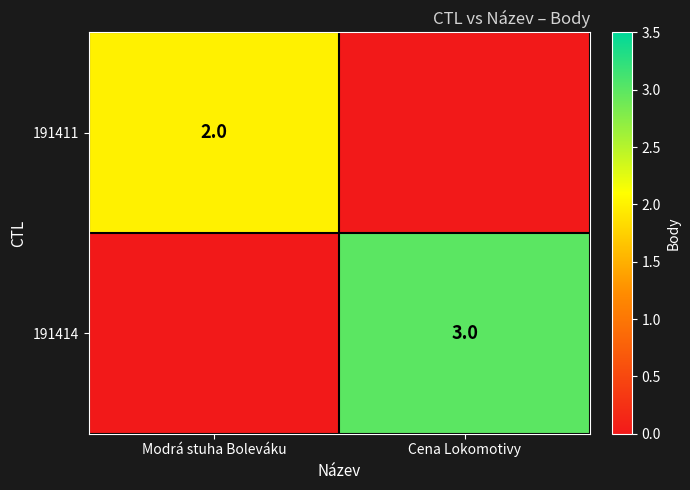

The value of 191411 at Modrá stuha Boleváku is 1. True or false?

False